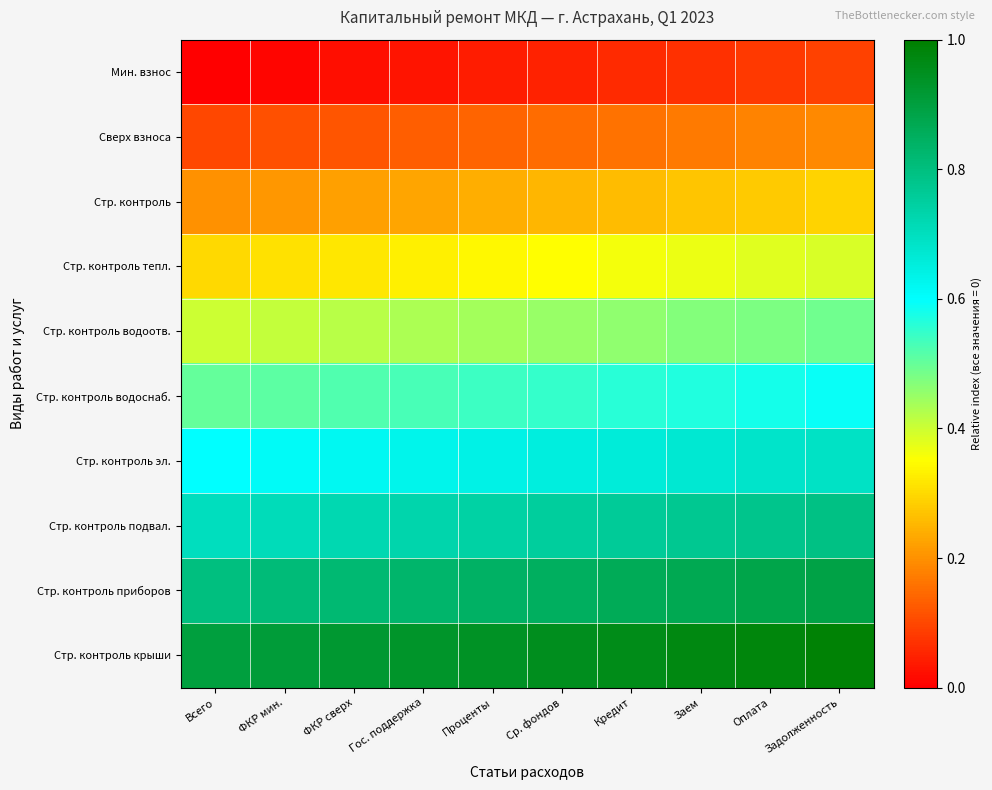

At how many categories does at least one series exceed 0?

10